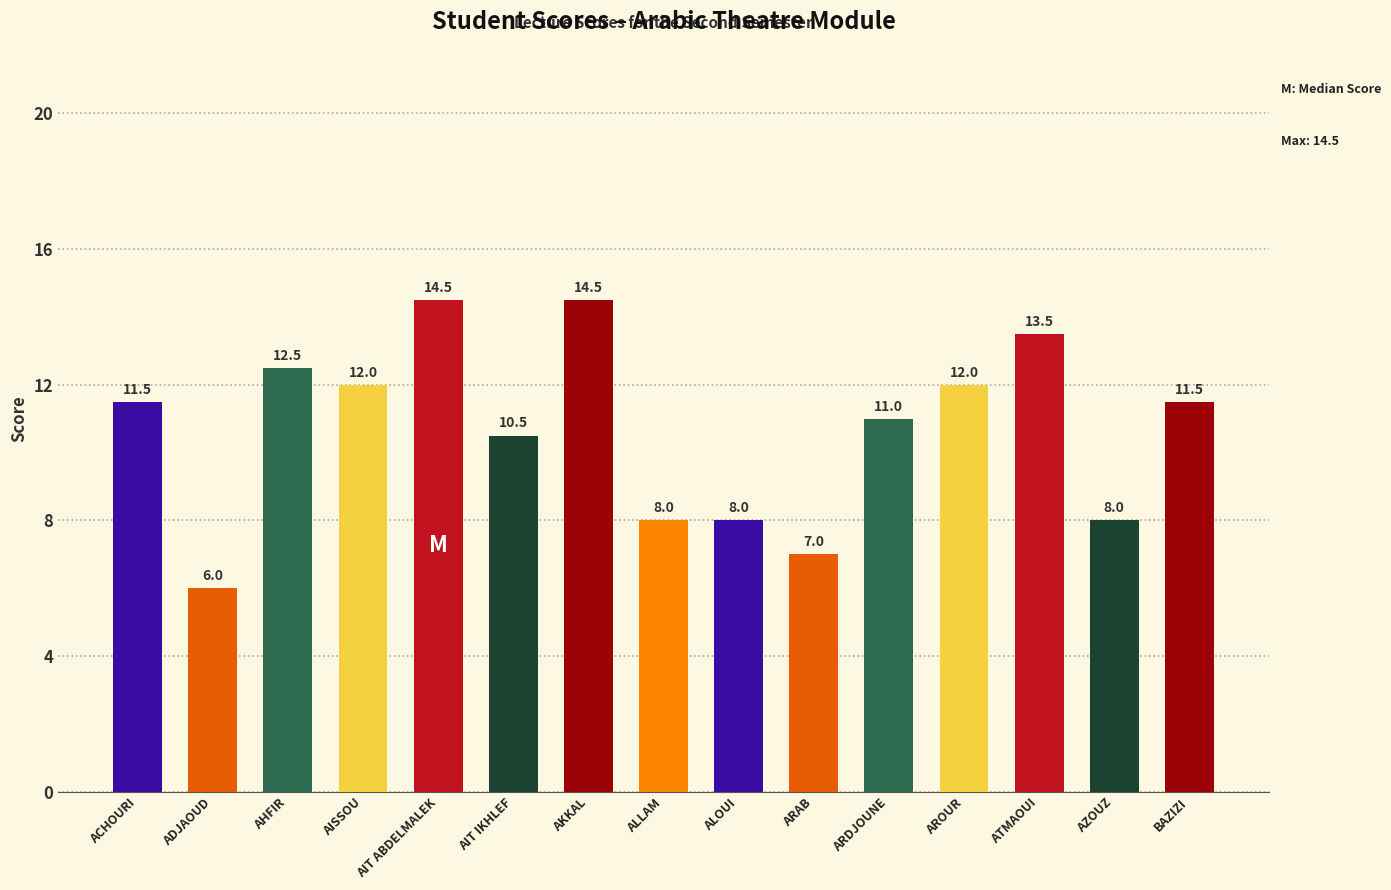

Is it true that the value at AISSOU is 12.0?

True